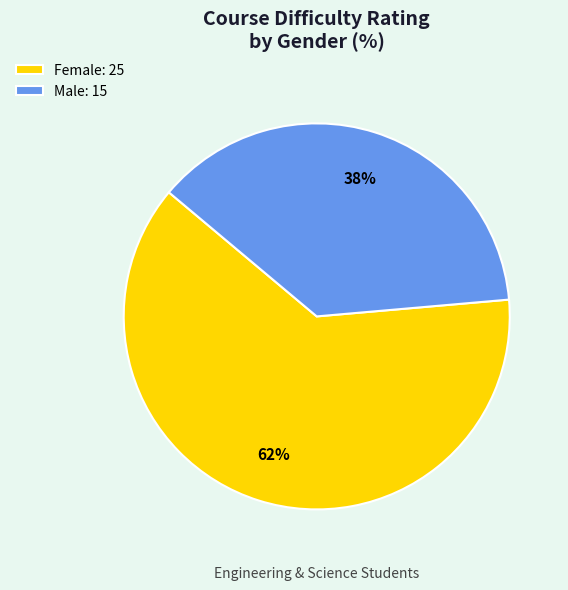

Which has a higher value, Female: 25 or Male: 15?

Female: 25